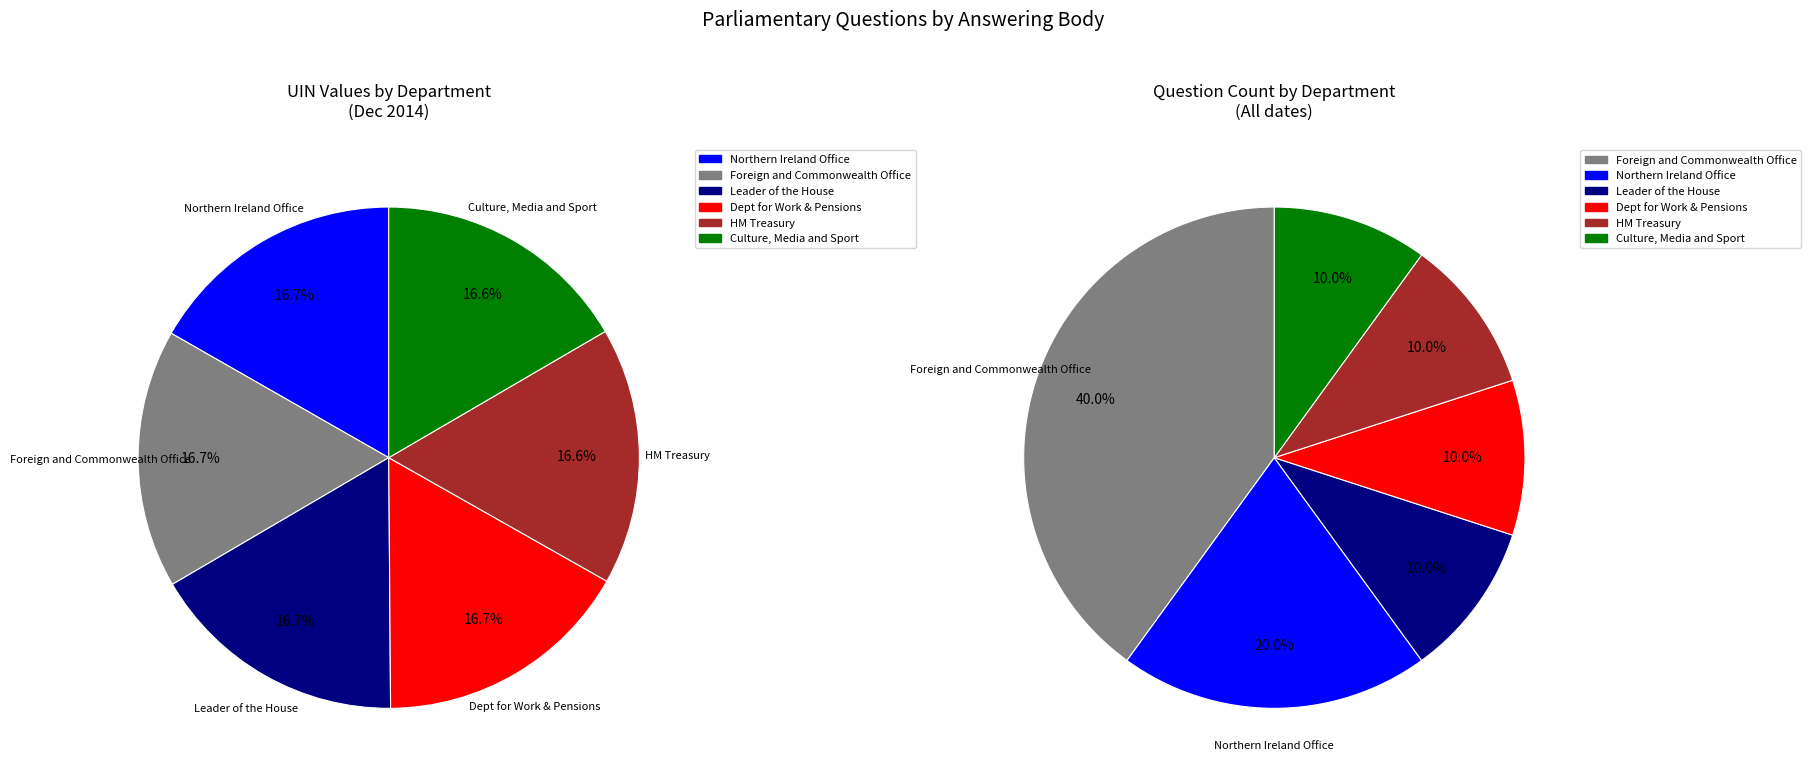

The Foreign and Commonwealth Office slice represents 17% of the pie. True or false?

True